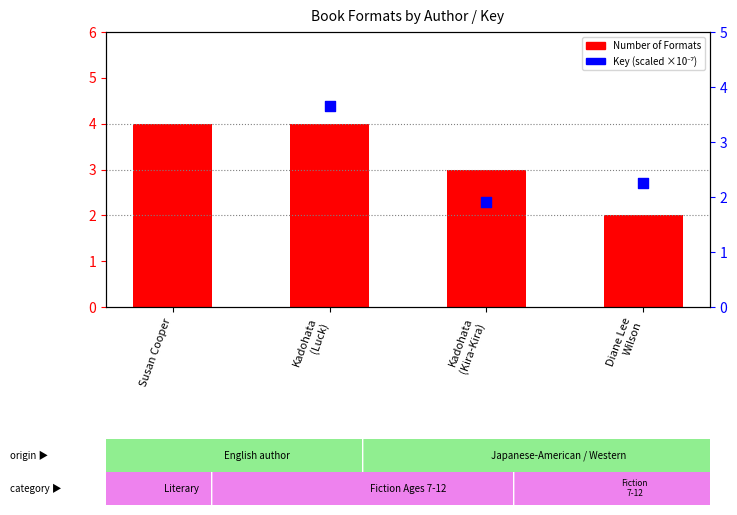

At how many categories does at least one series exceed 19?

1